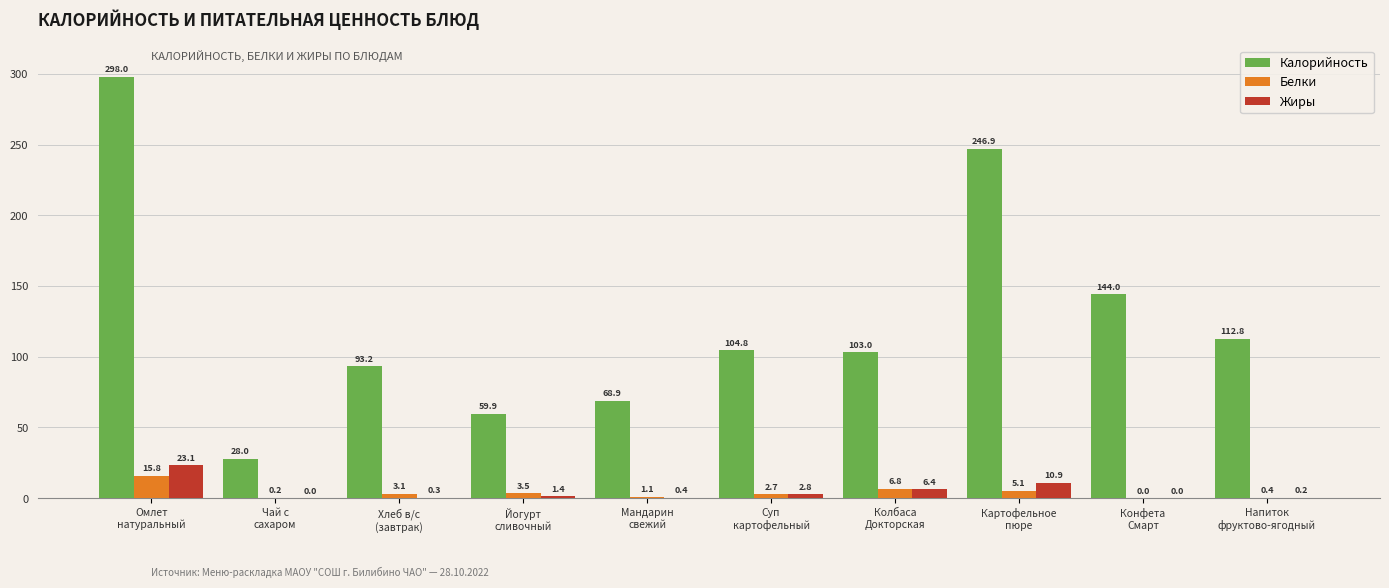

Which label corresponds to the largest value in the chart?

Омлет
натуральный